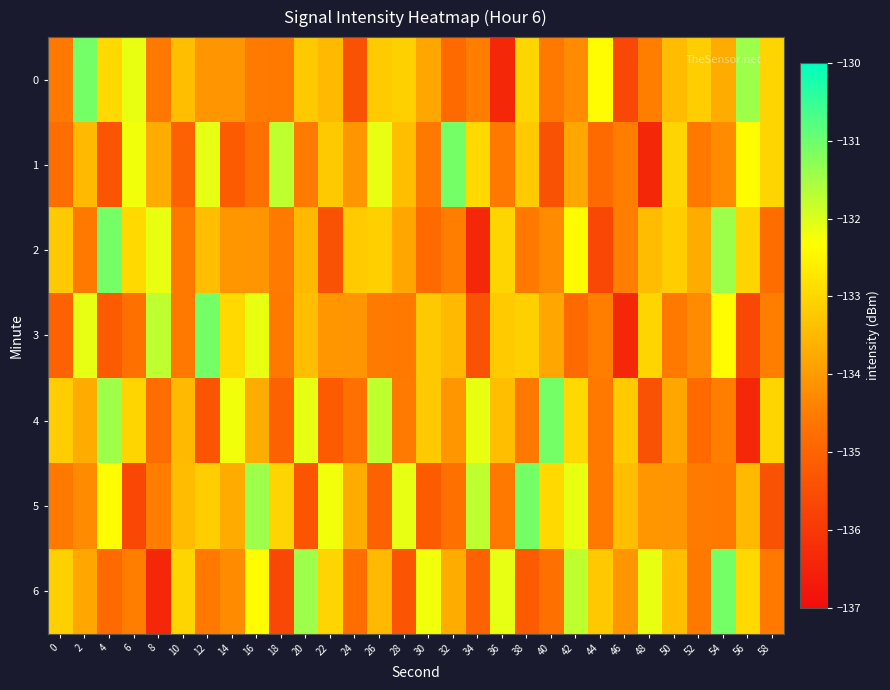

Reading right to left, what are all the values shown in this chart?

0: 58=-133.0	56=-131.4	54=-133.7	52=-133.2	50=-133.4	48=-134.5	46=-135.7	44=-132.4	42=-134.2	40=-134.6	38=-133.0	36=-136.4	34=-134.5	32=-134.8	30=-133.8	28=-133.1	26=-133.2	24=-135.4	22=-133.5	20=-133.2	18=-134.6	16=-134.5	14=-134.1	12=-134.1	10=-133.4	8=-134.6	6=-132.1	4=-133.0	2=-131.1	0=-134.6
1: 58=-133.0	56=-132.4	54=-134.2	52=-134.6	50=-133.0	48=-136.4	46=-134.5	44=-134.8	42=-133.8	40=-135.4	38=-133.2	36=-134.6	34=-133.0	32=-131.1	30=-134.6	28=-133.4	26=-132.1	24=-134.1	22=-133.2	20=-134.5	18=-131.7	16=-134.7	14=-135.2	12=-132.1	10=-135.1	8=-133.7	6=-132.2	4=-135.3	2=-133.5	0=-134.8
2: 58=-134.8	56=-133.0	54=-131.4	52=-133.7	50=-133.2	48=-133.4	46=-134.5	44=-135.7	42=-132.4	40=-134.2	38=-134.6	36=-133.0	34=-136.4	32=-134.5	30=-134.8	28=-133.8	26=-133.1	24=-133.2	22=-135.4	20=-133.5	18=-134.5	16=-134.1	14=-134.1	12=-133.4	10=-134.6	8=-132.1	6=-133.0	4=-131.1	2=-134.6	0=-133.2
3: 58=-134.5	56=-135.7	54=-132.4	52=-134.2	50=-134.6	48=-133.0	46=-136.4	44=-134.5	42=-134.8	40=-133.8	38=-133.1	36=-133.2	34=-135.4	32=-133.5	30=-133.2	28=-134.6	26=-134.5	24=-134.1	22=-134.1	20=-133.4	18=-134.6	16=-132.1	14=-133.0	12=-131.1	10=-134.6	8=-131.7	6=-134.7	4=-135.2	2=-132.1	0=-135.1
4: 58=-133.0	56=-136.4	54=-134.5	52=-134.8	50=-133.8	48=-135.4	46=-133.2	44=-134.6	42=-133.0	40=-131.1	38=-134.6	36=-133.4	34=-132.1	32=-134.1	30=-133.2	28=-134.5	26=-131.7	24=-134.7	22=-135.2	20=-132.1	18=-135.1	16=-133.7	14=-132.2	12=-135.3	10=-133.5	8=-134.8	6=-133.0	4=-131.4	2=-133.7	0=-133.2
5: 58=-135.4	56=-133.5	54=-134.6	52=-134.5	50=-134.1	48=-134.1	46=-133.4	44=-134.6	42=-132.1	40=-133.0	38=-131.1	36=-134.6	34=-131.7	32=-134.7	30=-135.2	28=-132.1	26=-135.1	24=-133.7	22=-132.2	20=-135.3	18=-133.0	16=-131.4	14=-133.7	12=-133.2	10=-133.4	8=-134.5	6=-135.7	4=-132.4	2=-134.2	0=-134.6
6: 58=-134.6	56=-133.0	54=-131.1	52=-134.6	50=-133.4	48=-132.1	46=-134.1	44=-133.2	42=-131.7	40=-134.7	38=-135.2	36=-132.1	34=-135.1	32=-133.7	30=-132.2	28=-135.3	26=-133.5	24=-134.8	22=-133.0	20=-131.4	18=-135.7	16=-132.4	14=-134.2	12=-134.6	10=-133.0	8=-136.4	6=-134.5	4=-134.8	2=-133.8	0=-133.1